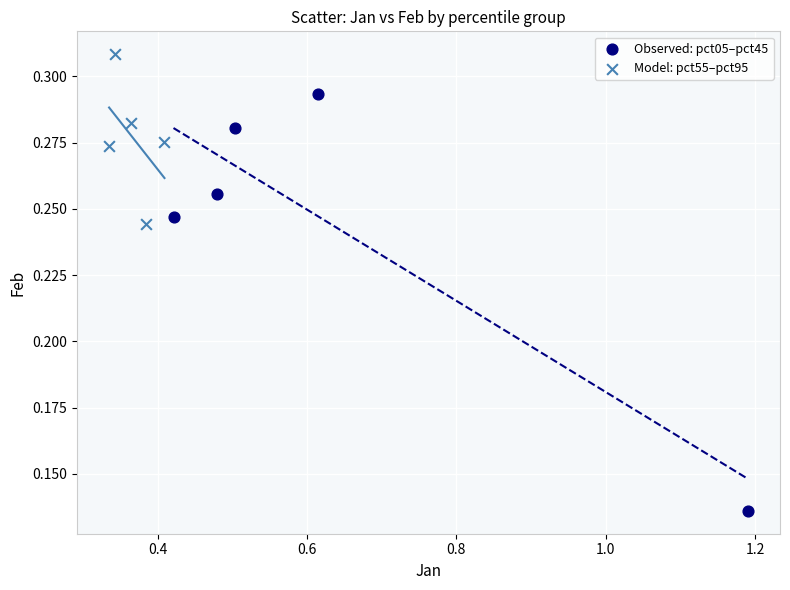

Which series reaches the maximum Y coordinate?

Model: pct55–pct95